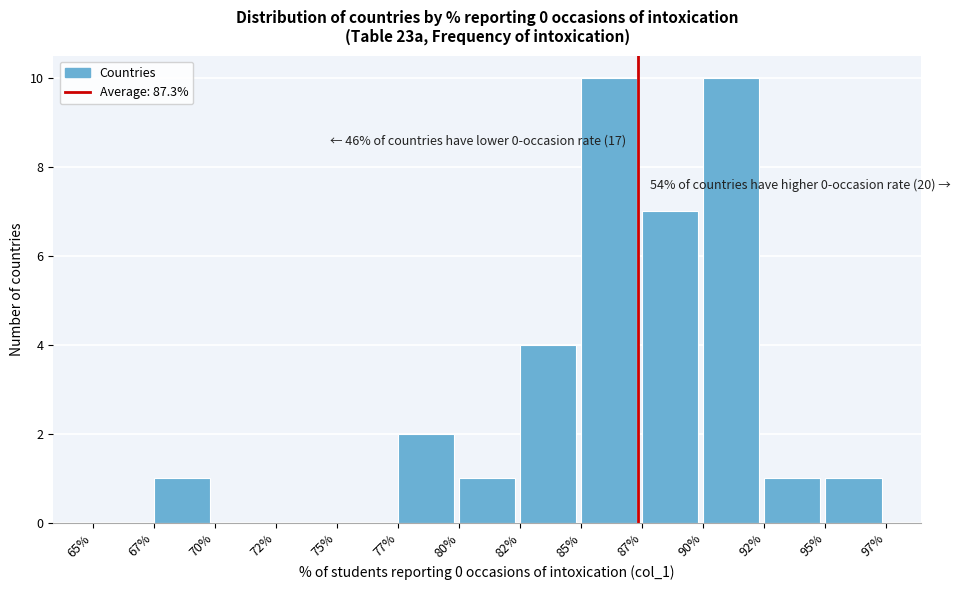

Reading right to left, transcribe all the data shown in this chart.

95%=1	92%=1	90%=10	87%=7	85%=10	82%=4	80%=1	77%=2	75%=0	72%=0	70%=0	67%=1	65%=0